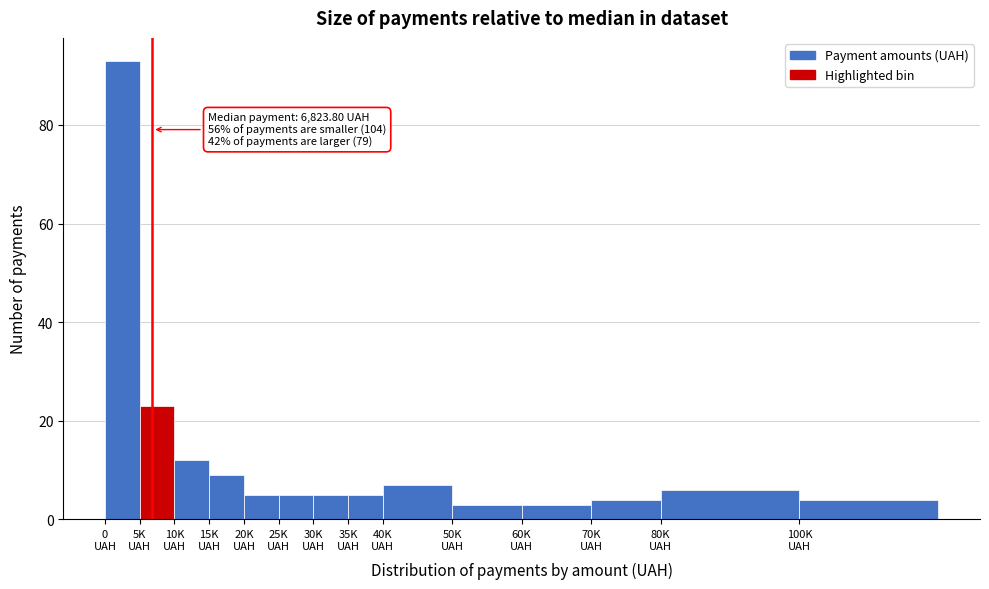

Reading left to right, transcribe all the data shown in this chart.

93	23	12	9	5	5	5	5	7	3	3	4	6	4